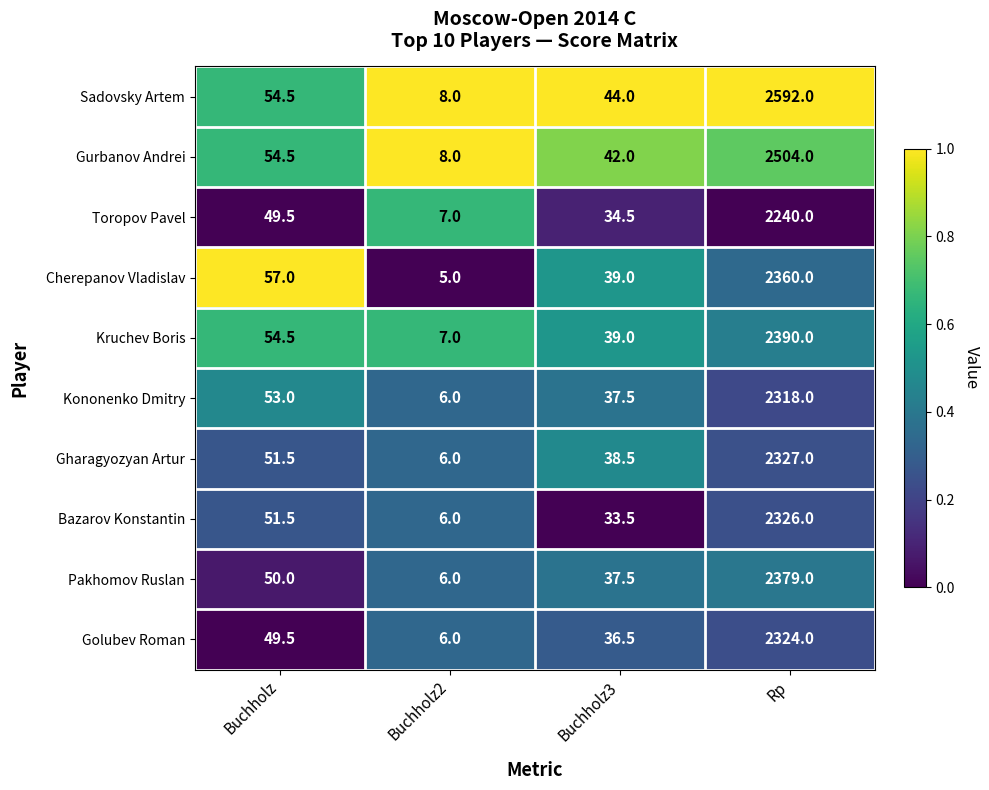

How many data points does each series have?

4